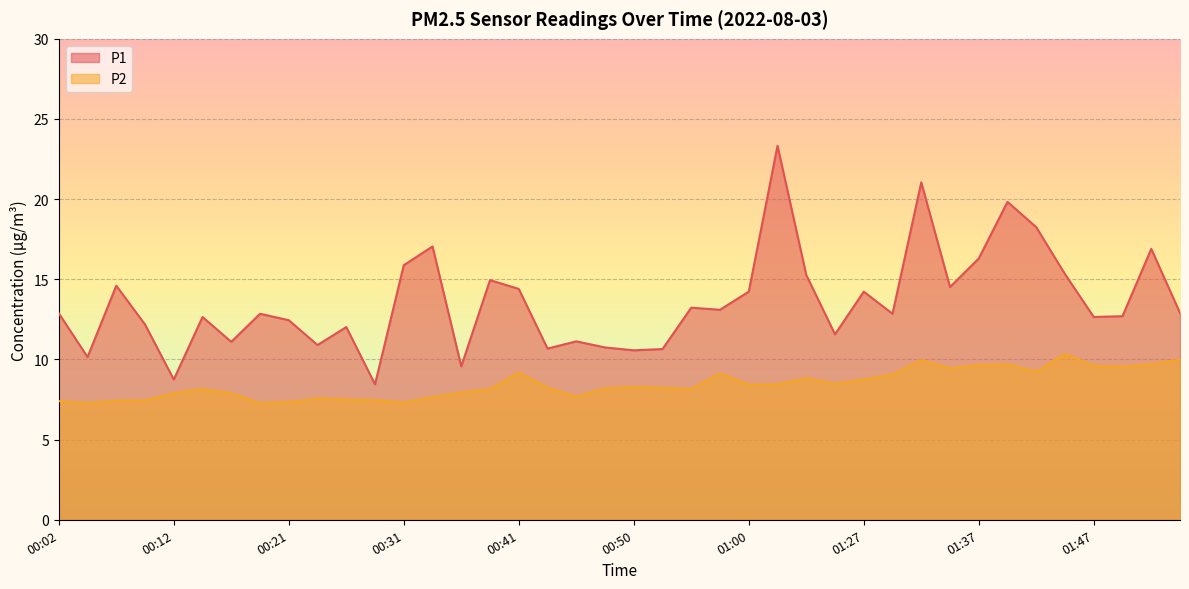

What is the spread (max minus min) of values at 00:04?

2.9